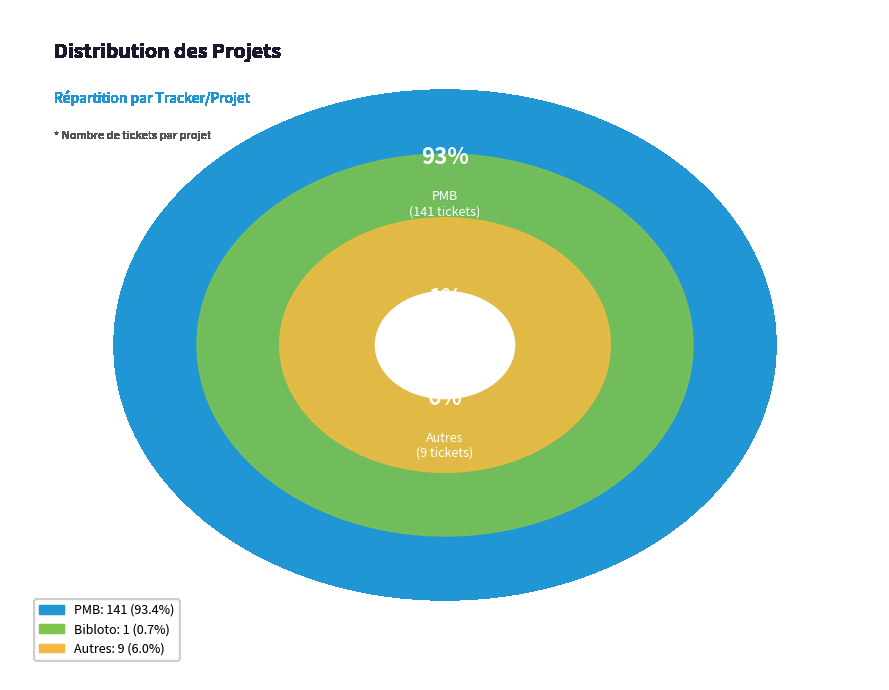

Does PMB represent more than half of the total?

Yes